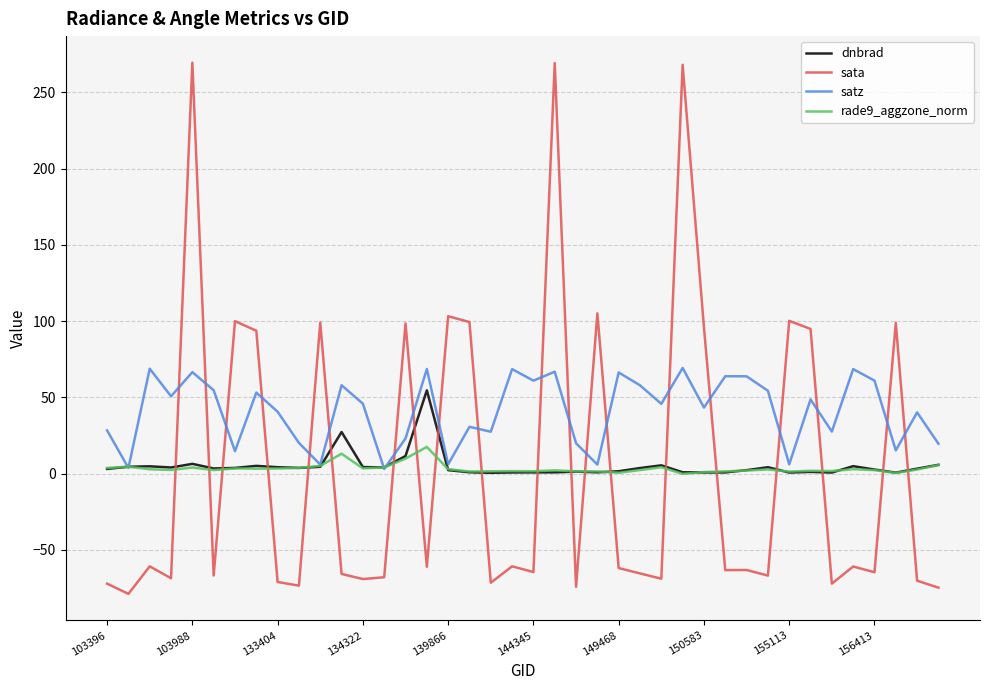

Which series has the largest total across all categories?

satz